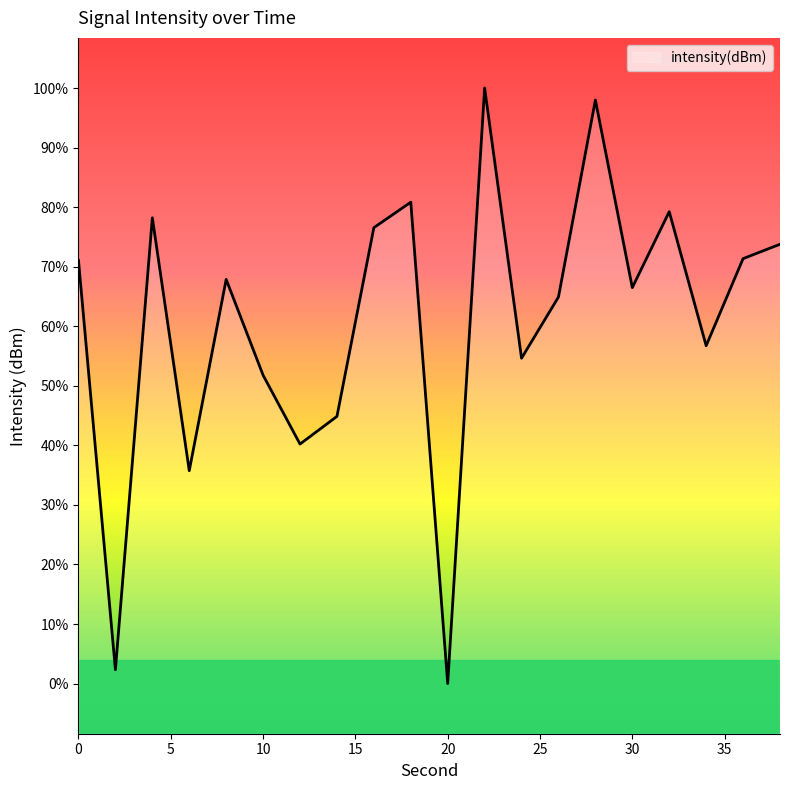

How many points are lower than both their immediate neighbors (excluding endpoints)?

7